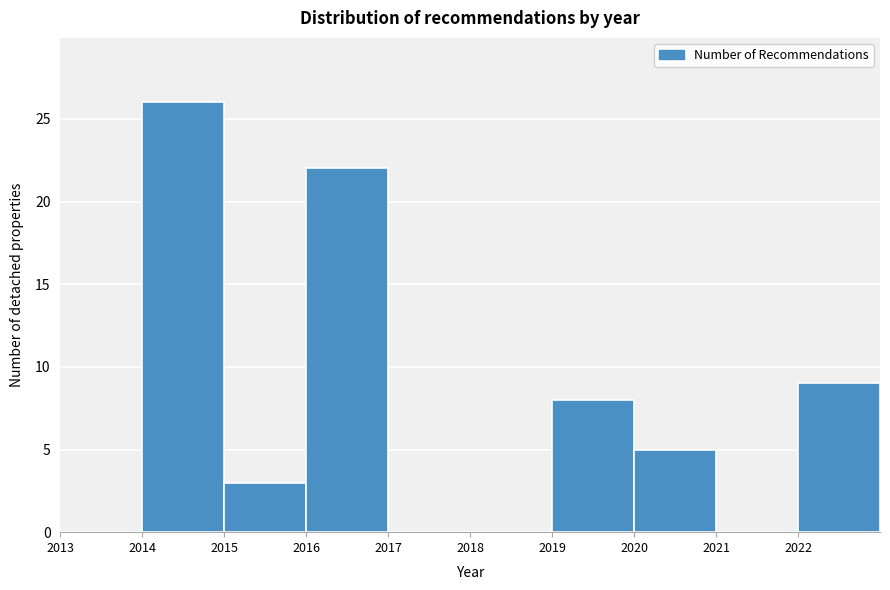

How tall is the bar that spans 2014 to 2015 on the x-axis? The values are not printed on the chart, so give them approximately, as read against the axis.

26